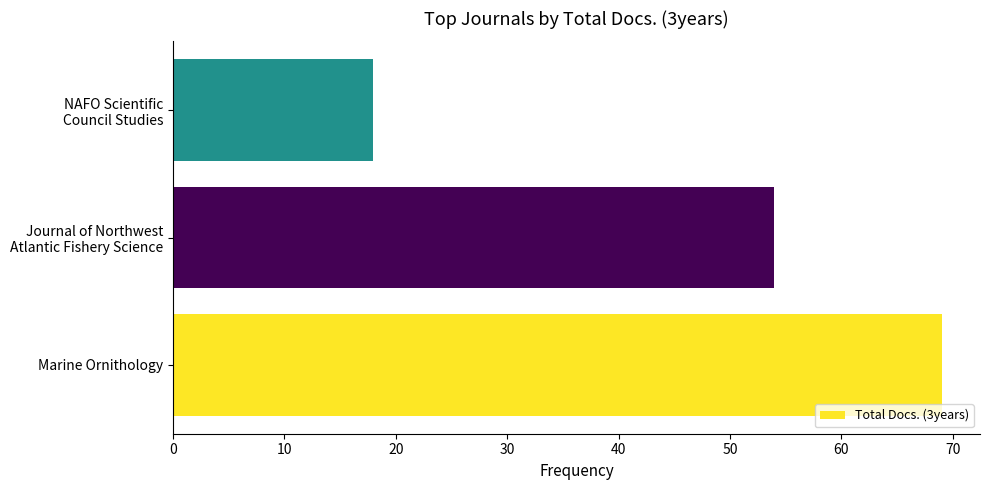

How many data points are less than 54?

1